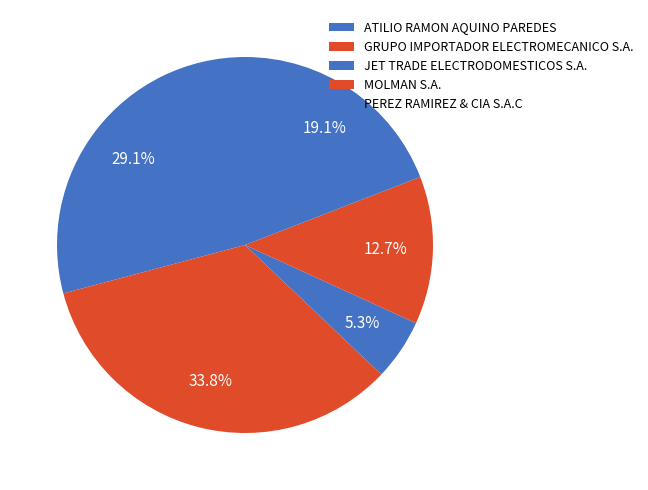

To the nearest percent, what is the difference between the PEREZ RAMIREZ & CIA S.A.C and MOLMAN S.A. slice percentages?

6%